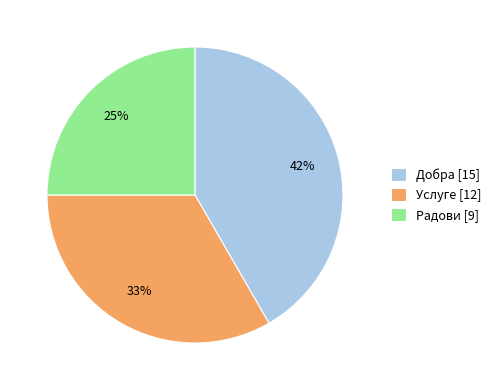

Is there any slice that represents more than half of the pie?

No